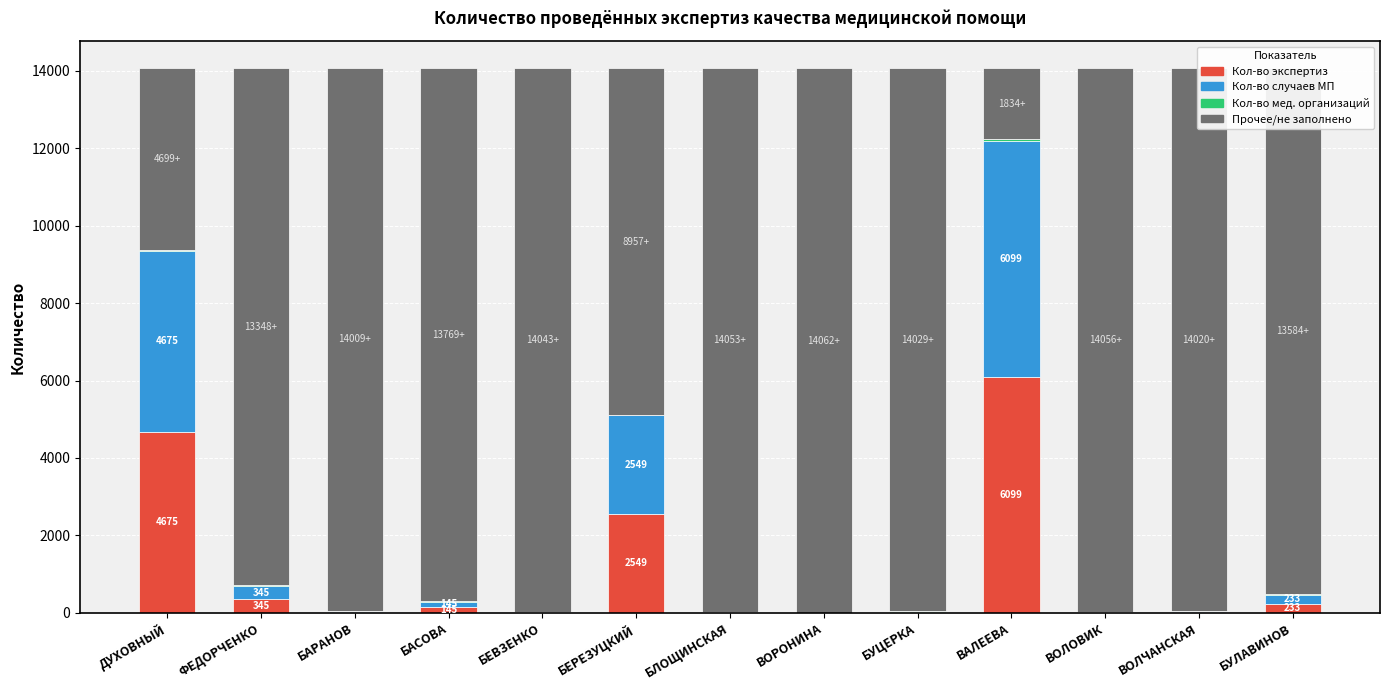

Are the bars grouped side by side (vs. stacked)?

No